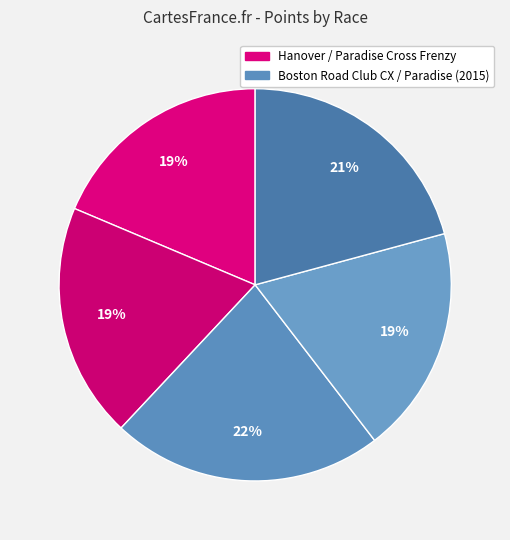

Rank the categories by value from lowest to highest.

Hanover Cyclocross, Paradise Cross Frenzy (2015), Paradise Cross Frenzy, Boston Road Club CX at Shedd Park (2015), Boston Road Club CX at Shedd Park (2014)